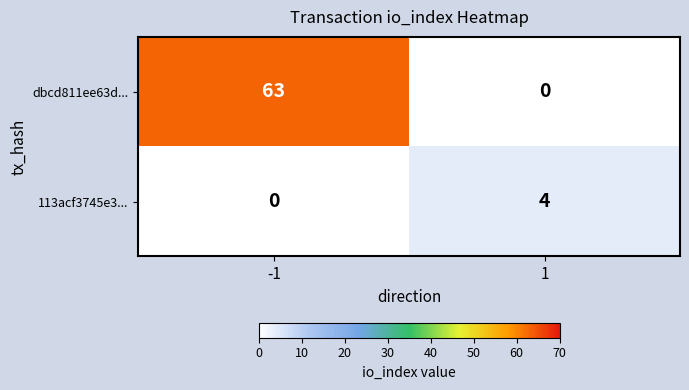

How many data points in dbcd811ee63d... are less than 63?

1